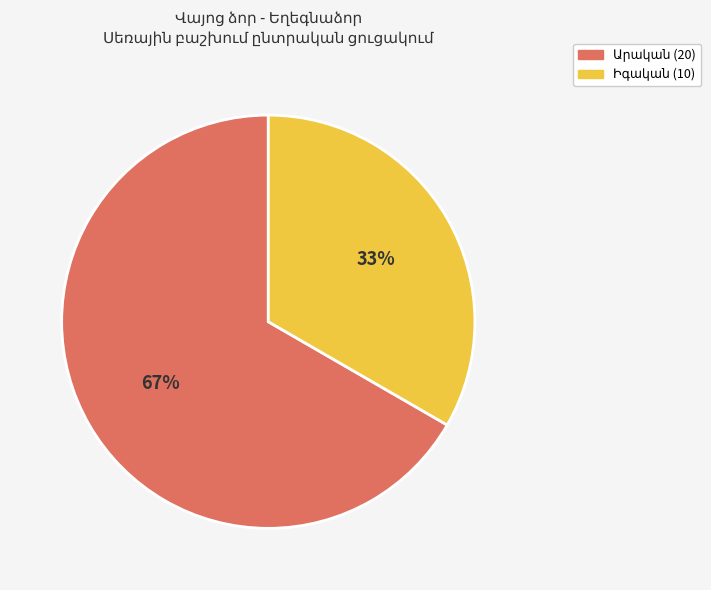

To the nearest percent, what is the average slice percentage?

50%